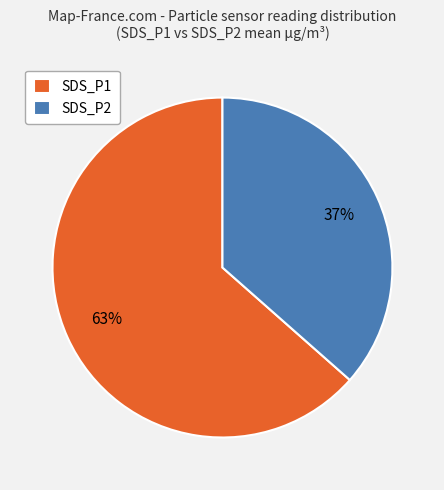

To the nearest percent, what portion does SDS_P2 represent?

37%